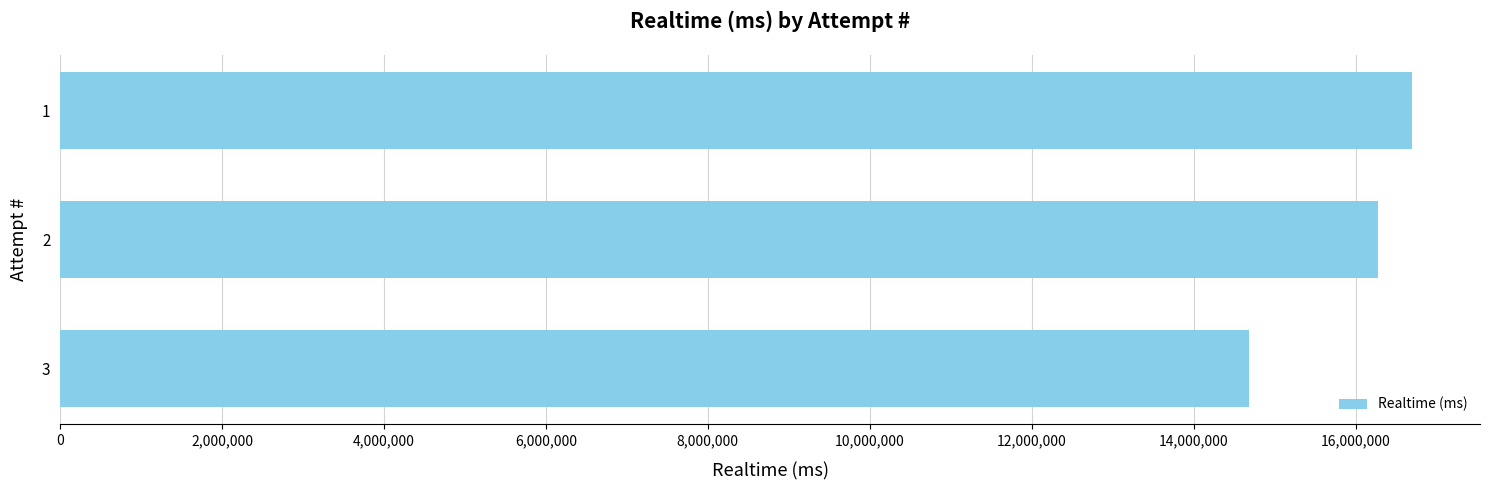

Approximately how many times larger is the value at 3 compared to 2?

0.9